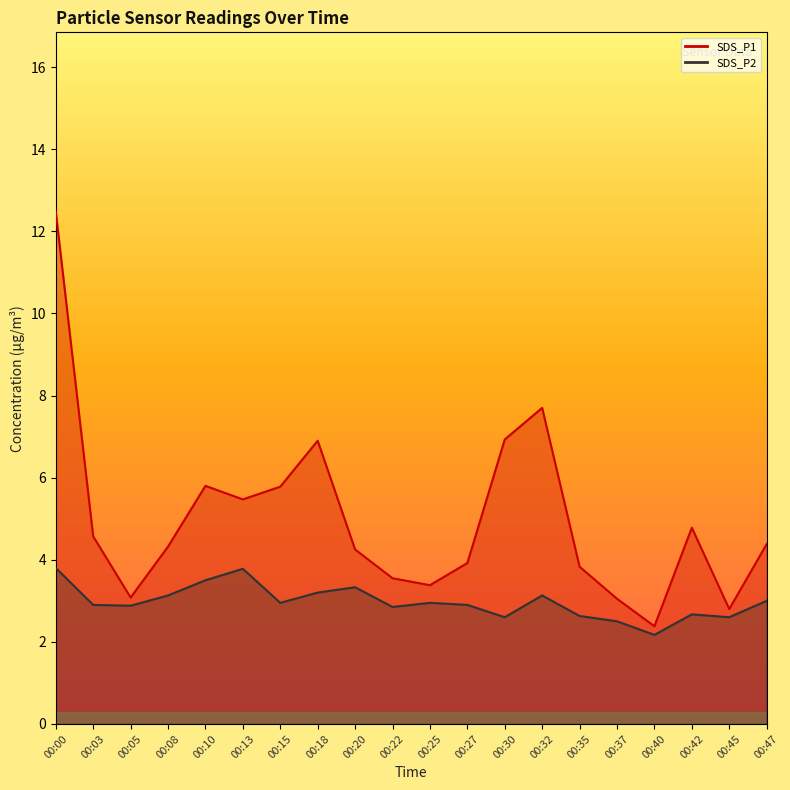

Rank the categories by SDS_P2 value from lowest to highest.

00:40, 00:37, 00:30, 00:45, 00:35, 00:42, 00:22, 00:05, 00:03, 00:27, 00:15, 00:25, 00:47, 00:08, 00:32, 00:18, 00:20, 00:10, 00:13, 00:00